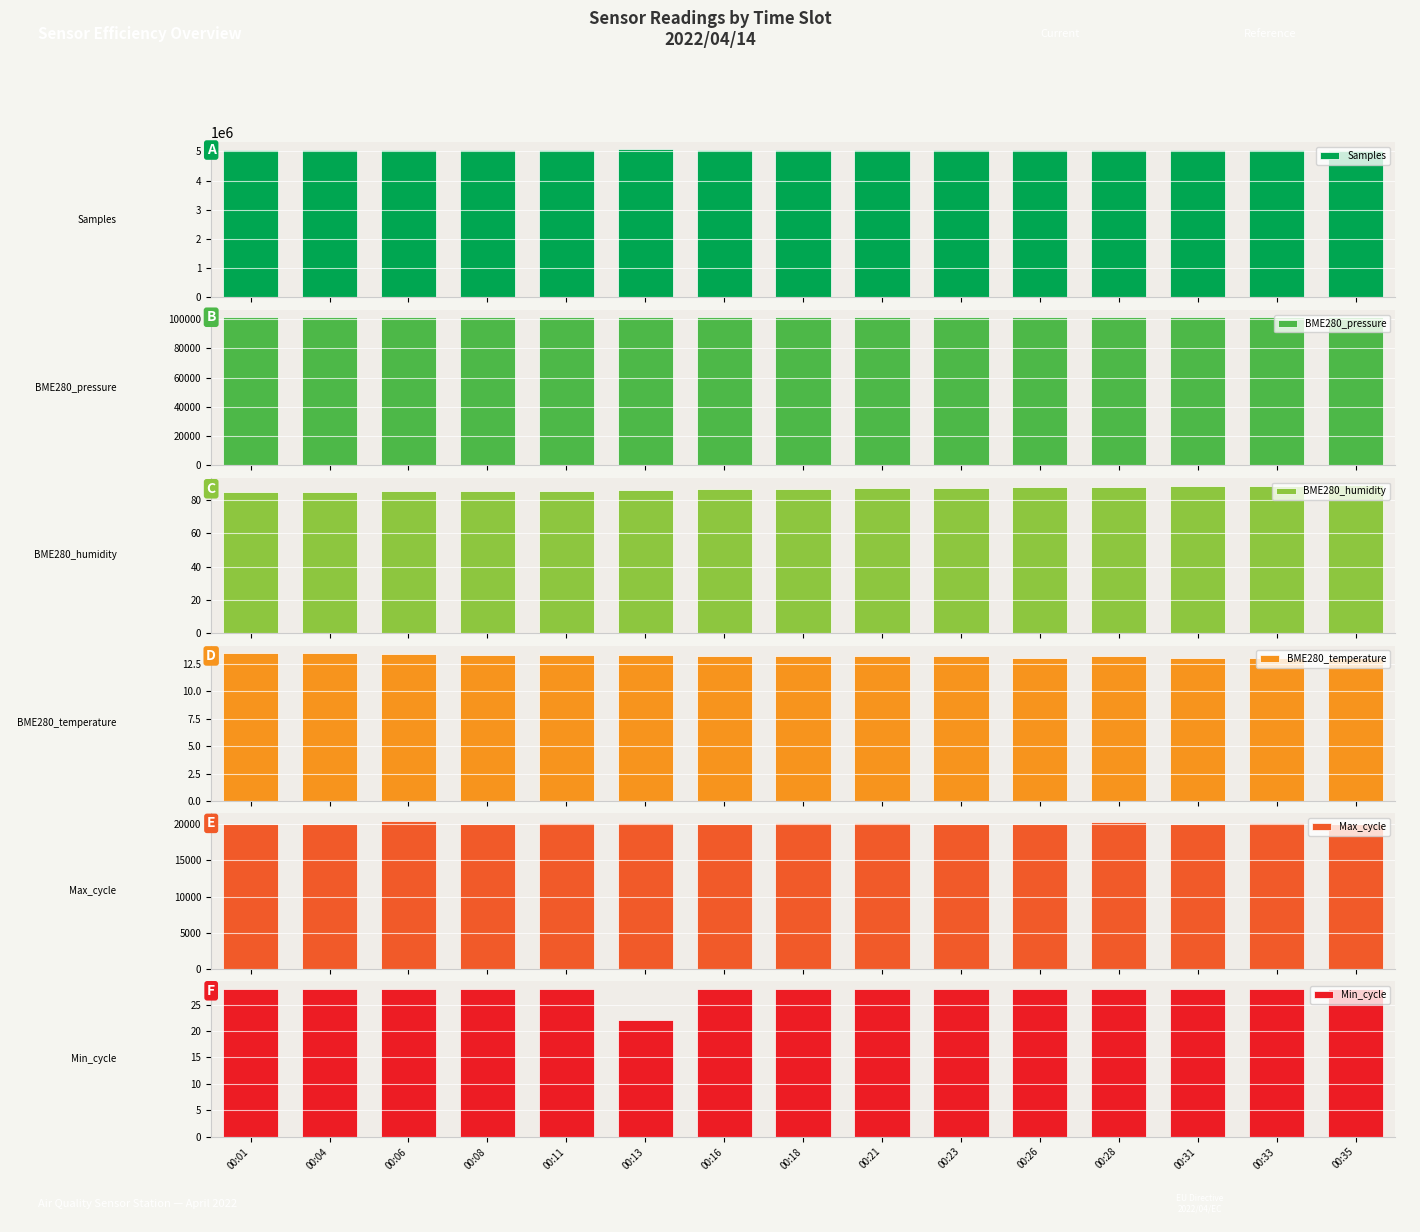

Which category has the lowest value in the BME280_temperature series?

00:35